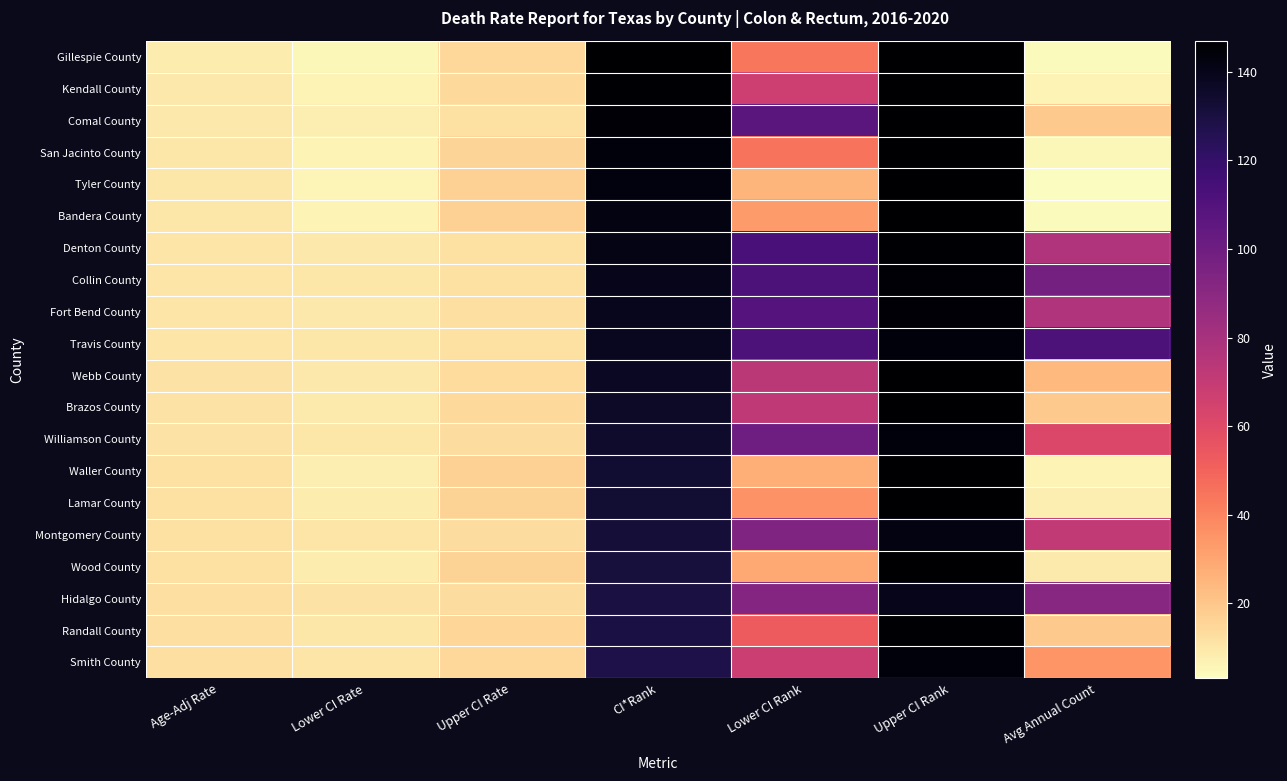

Reading left to right, transcribe all the data shown in this chart.

Gillespie County: Age-Adj Rate=8.5	Lower CI Rate=4.8	Upper CI Rate=14.3	CI*Rank=147.0	Lower CI Rank=44.0	Upper CI Rank=147.0	Avg Annual Count=4.0
Kendall County: Age-Adj Rate=9.4	Lower CI Rate=6.2	Upper CI Rate=13.8	CI*Rank=146.0	Lower CI Rank=67.0	Upper CI Rank=147.0	Avg Annual Count=6.0
Comal County: Age-Adj Rate=9.5	Lower CI Rate=7.7	Upper CI Rate=11.8	CI*Rank=145.0	Lower CI Rank=107.0	Upper CI Rank=147.0	Avg Annual Count=19.0
San Jacinto County: Age-Adj Rate=9.9	Lower CI Rate=6.1	Upper CI Rate=15.7	CI*Rank=144.0	Lower CI Rank=45.0	Upper CI Rank=147.0	Avg Annual Count=5.0
Tyler County: Age-Adj Rate=10.0	Lower CI Rate=5.7	Upper CI Rate=16.8	CI*Rank=143.0	Lower CI Rank=25.0	Upper CI Rank=147.0	Avg Annual Count=3.0
Bandera County: Age-Adj Rate=10.2	Lower CI Rate=6.2	Upper CI Rate=16.7	CI*Rank=142.0	Lower CI Rank=33.0	Upper CI Rank=147.0	Avg Annual Count=4.0
Denton County: Age-Adj Rate=10.5	Lower CI Rate=9.4	Upper CI Rate=11.7	CI*Rank=141.0	Lower CI Rank=113.0	Upper CI Rank=146.0	Avg Annual Count=77.0
Collin County: Age-Adj Rate=10.7	Lower CI Rate=9.8	Upper CI Rate=11.8	CI*Rank=140.0	Lower CI Rank=112.0	Upper CI Rank=145.0	Avg Annual Count=98.0
Fort Bend County: Age-Adj Rate=10.8	Lower CI Rate=9.7	Upper CI Rate=12.0	CI*Rank=139.0	Lower CI Rank=109.0	Upper CI Rank=145.0	Avg Annual Count=77.0
Travis County: Age-Adj Rate=10.8	Lower CI Rate=9.9	Upper CI Rate=11.8	CI*Rank=138.0	Lower CI Rank=112.0	Upper CI Rank=144.0	Avg Annual Count=112.0
Webb County: Age-Adj Rate=11.1	Lower CI Rate=9.2	Upper CI Rate=13.3	CI*Rank=137.0	Lower CI Rank=73.0	Upper CI Rank=147.0	Avg Annual Count=24.0
Brazos County: Age-Adj Rate=11.3	Lower CI Rate=9.1	Upper CI Rate=13.8	CI*Rank=136.0	Lower CI Rank=72.0	Upper CI Rank=147.0	Avg Annual Count=19.0
Williamson County: Age-Adj Rate=11.4	Lower CI Rate=10.1	Upper CI Rate=12.7	CI*Rank=135.0	Lower CI Rank=100.0	Upper CI Rank=144.0	Avg Annual Count=62.0
Waller County: Age-Adj Rate=11.6	Lower CI Rate=7.6	Upper CI Rate=16.8	CI*Rank=134.0	Lower CI Rank=27.0	Upper CI Rank=147.0	Avg Annual Count=6.0
Lamar County: Age-Adj Rate=11.7	Lower CI Rate=8.2	Upper CI Rate=16.2	CI*Rank=133.0	Lower CI Rank=36.0	Upper CI Rank=147.0	Avg Annual Count=8.0
Montgomery County: Age-Adj Rate=11.7	Lower CI Rate=10.5	Upper CI Rate=13.1	CI*Rank=132.0	Lower CI Rank=94.0	Upper CI Rank=142.0	Avg Annual Count=71.0
Wood County: Age-Adj Rate=11.8	Lower CI Rate=8.3	Upper CI Rate=16.4	CI*Rank=131.0	Lower CI Rank=29.0	Upper CI Rank=147.0	Avg Annual Count=9.0
Hidalgo County: Age-Adj Rate=12.0	Lower CI Rate=10.9	Upper CI Rate=13.1	CI*Rank=130.0	Lower CI Rank=92.0	Upper CI Rank=140.0	Avg Annual Count=91.0
Randall County: Age-Adj Rate=12.2	Lower CI Rate=9.8	Upper CI Rate=15.0	CI*Rank=129.0	Lower CI Rank=53.0	Upper CI Rank=146.0	Avg Annual Count=19.0
Smith County: Age-Adj Rate=12.3	Lower CI Rate=10.5	Upper CI Rate=14.3	CI*Rank=128.0	Lower CI Rank=68.0	Upper CI Rank=144.0	Avg Annual Count=35.0